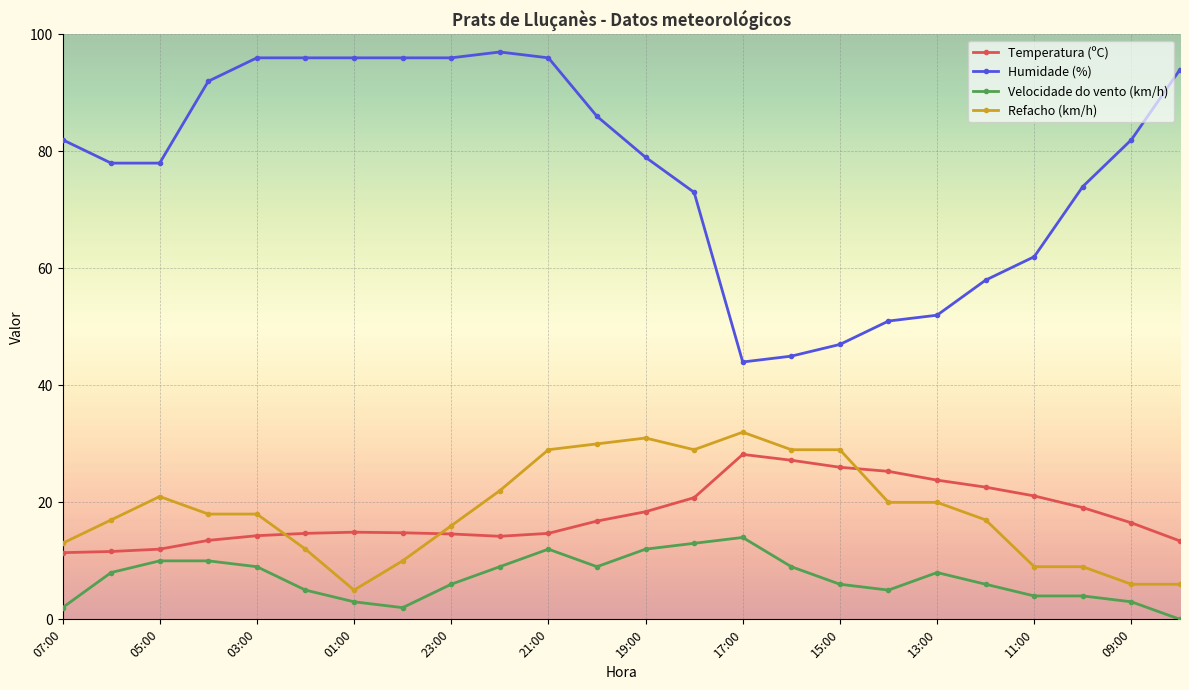

Which series has the widest spread of values?

Humidade (%)